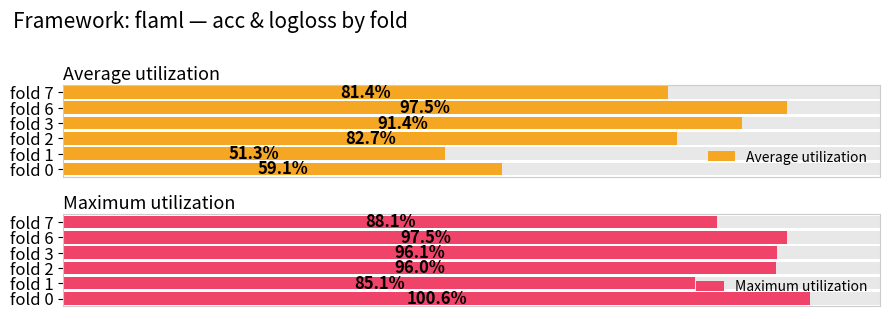

Which series has the largest range (max minus min)?

Average utilization